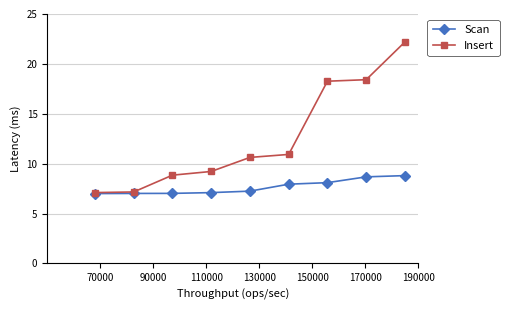

What is the maximum value for Insert?

22.2